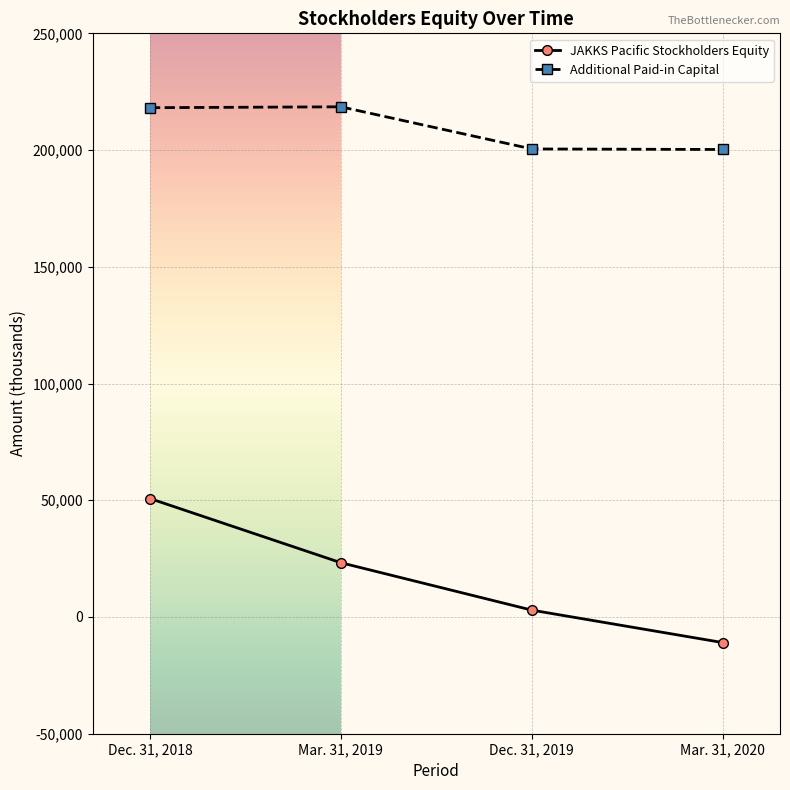

Between Dec. 31, 2018 and Mar. 31, 2019, which series saw the biggest shift?

JAKKS Pacific Stockholders Equity